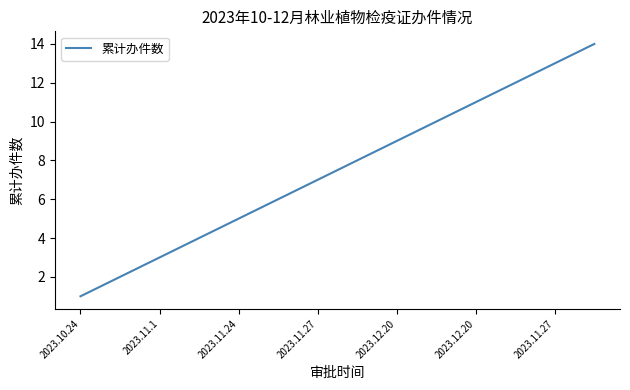

What is the maximum value shown in the chart?

14